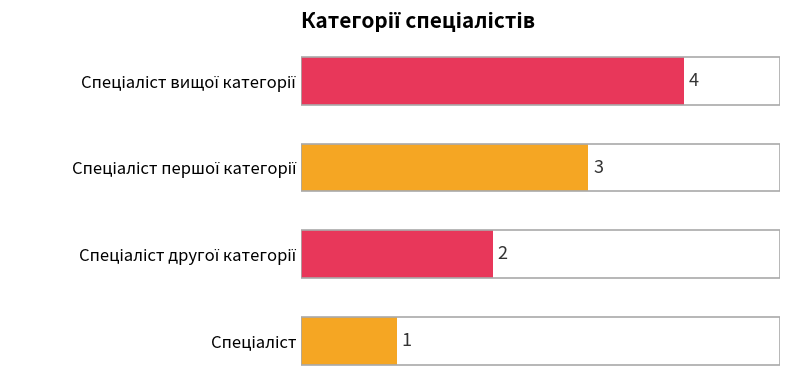

How many categories are shown in the chart?

4